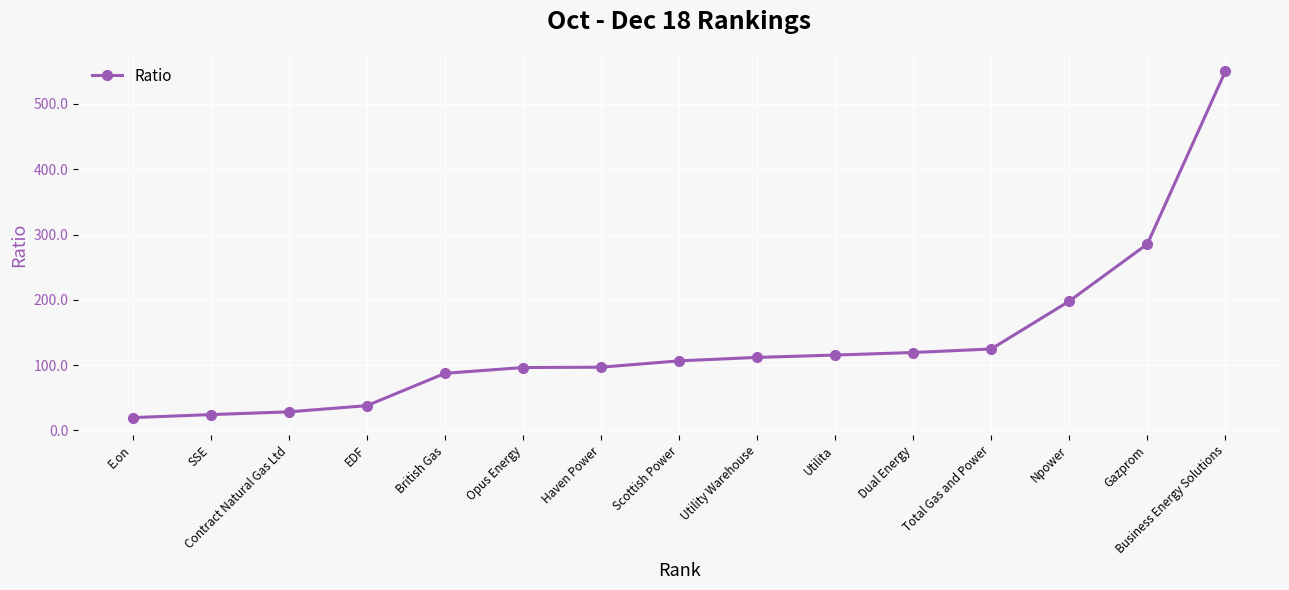

Approximately how many times larger is the value at EDF compared to Npower?

0.2